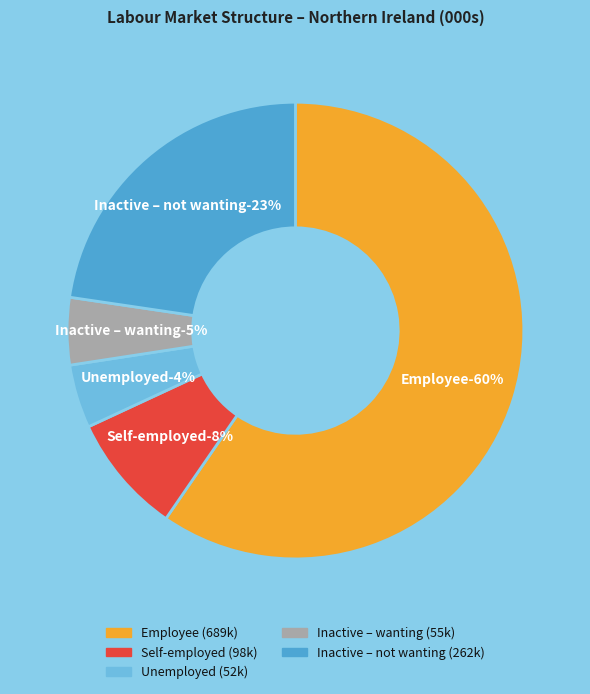

What is the largest slice in the pie chart?

Employee